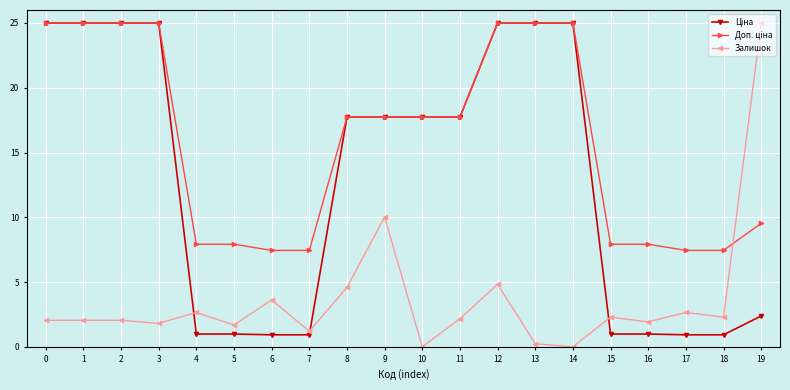

What is the difference between the highest and lowest values at 10?

17.7